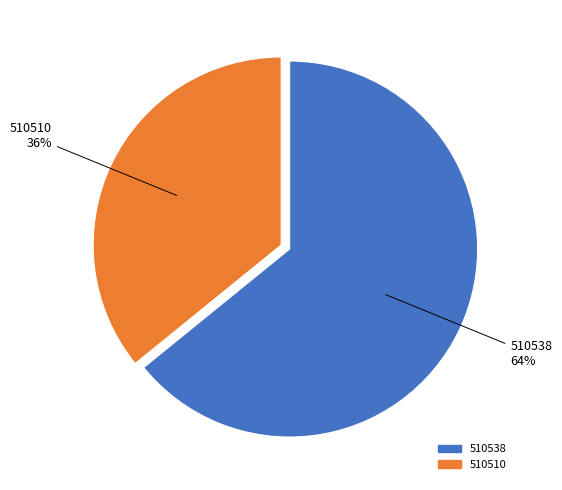

Is it true that 510538 is 64% of the pie?

True